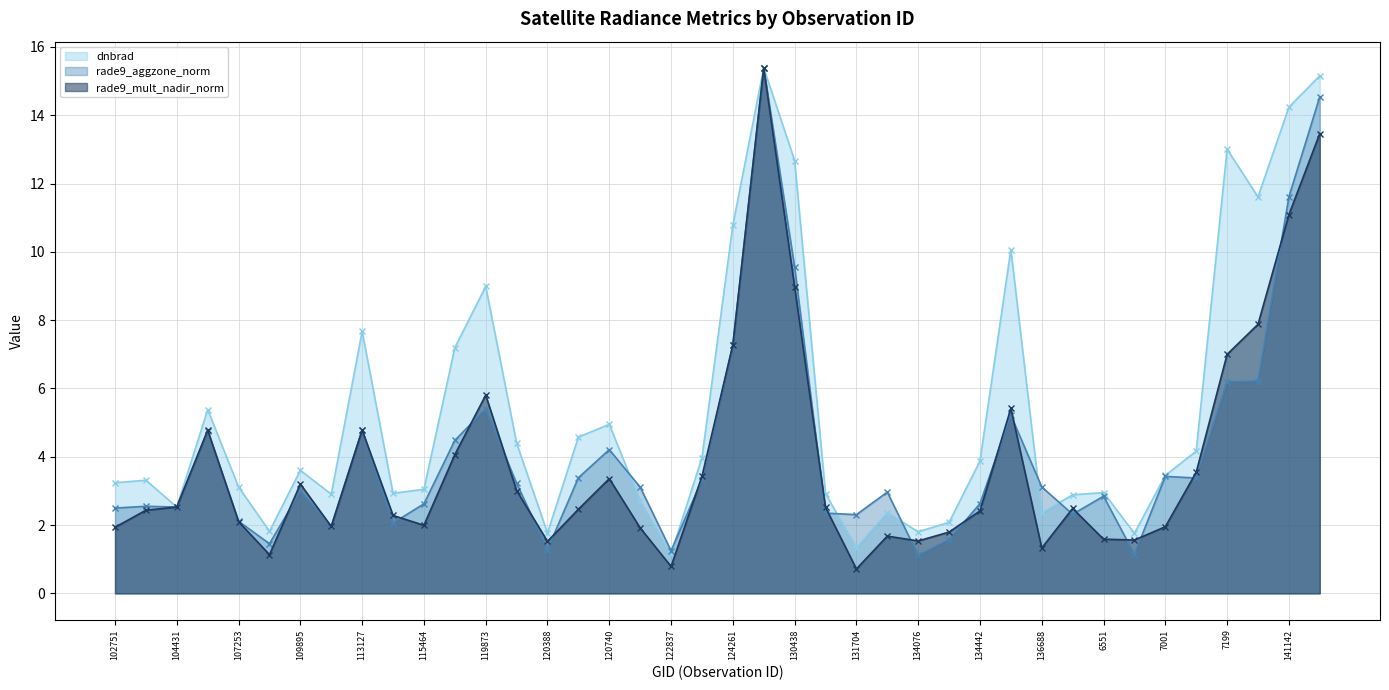

How many lines are shown in the chart?

3